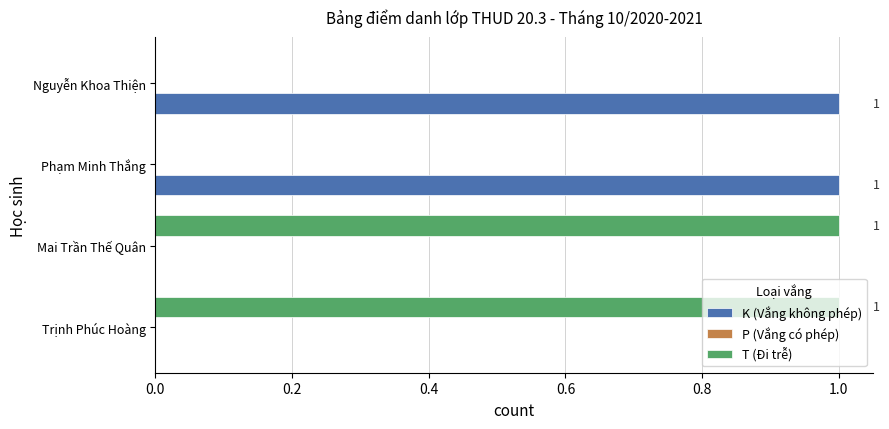

The K (Vắng không phép) series shows 0 at Phạm Minh Thắng. True or false?

False